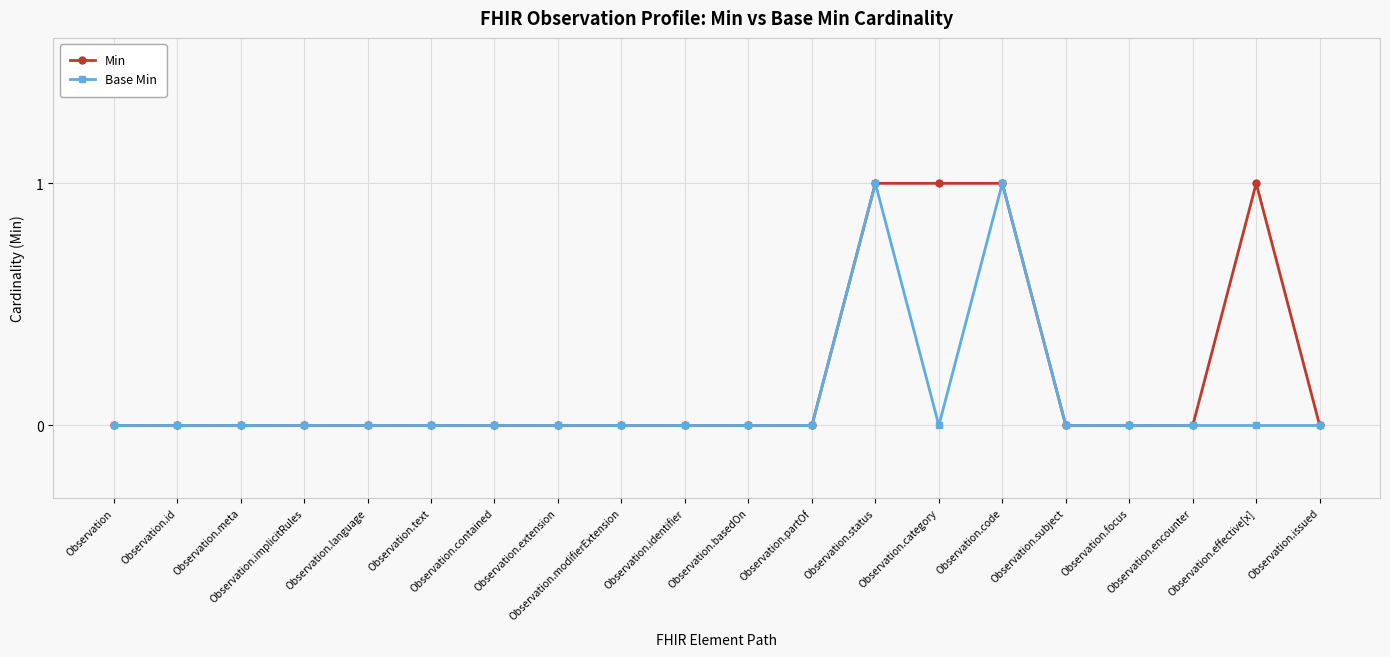

Count the Base Min values in the range 0 to 1.

20